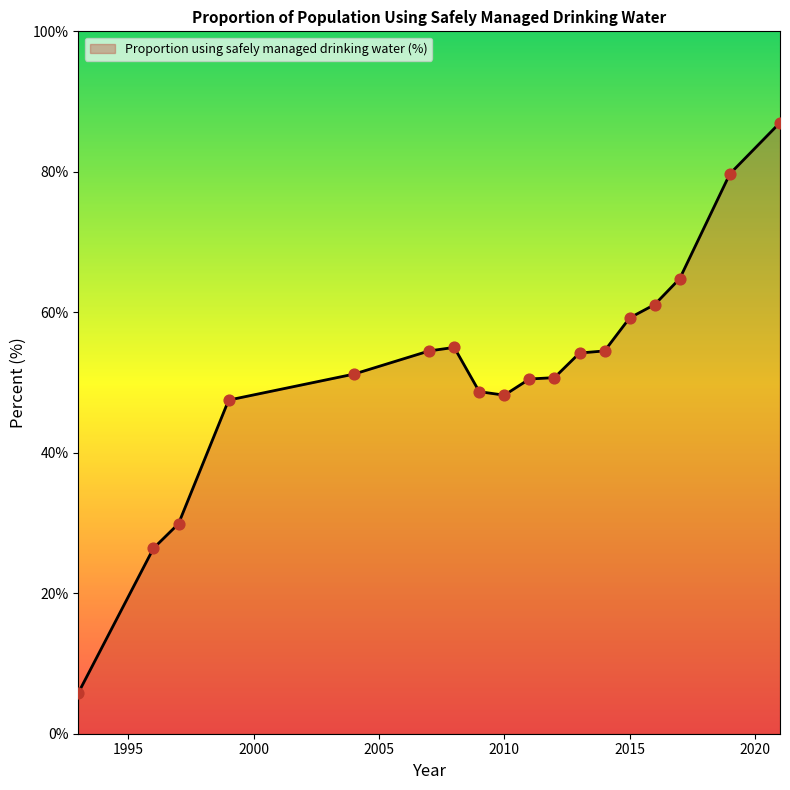

What is the smallest value displayed?

5.8